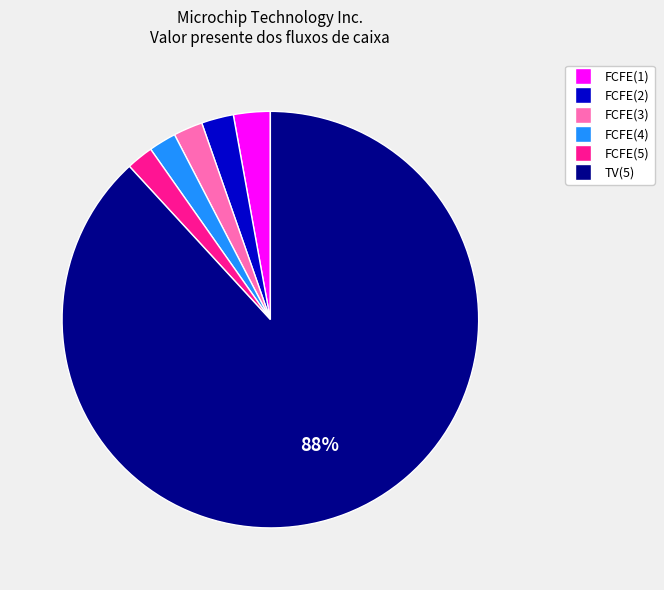

To the nearest percent, what percentage of the pie is FCFE(2)?

2%